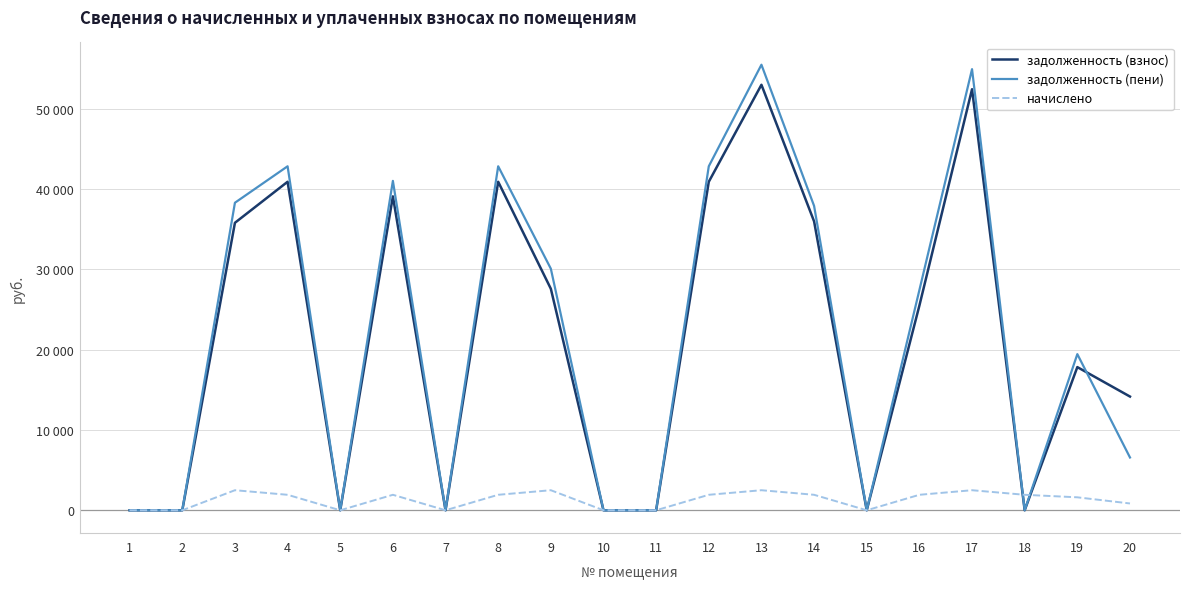

Reading left to right, extract all data points from this chart.

задолженность (взнос): 0.0	0.0	35804.5	40912.9	0.0	39094.9	0.0	40912.9	27588.7	0.0	0.0	40912.9	52992.5	35980.9	0.0	25490.6	52438.4	0.8	17831.2	14163.5
задолженность (пени): 0.0	0.0	38302.4	42841.4	0.0	41023.5	0.0	42841.4	30086.6	0.0	0.0	42841.4	55490.4	37909.4	0.0	27419.1	54936.4	0.3	19445.8	6575.4
начислено: 0.0	0.0	2497.9	1928.5	0.0	1928.5	0.0	1928.5	2497.9	0.0	0.0	1928.5	2497.9	1928.5	0.0	1928.5	2497.9	1928.5	1614.6	848.2